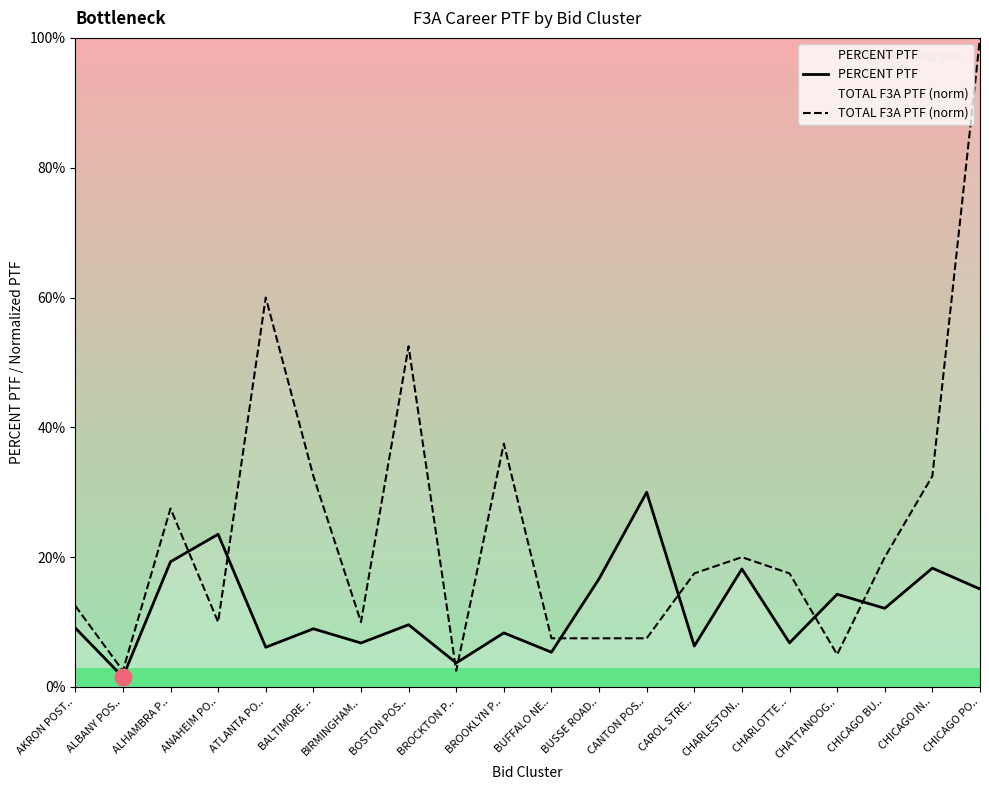

Which has a higher value, ALHAMBRA P.. or CHICAGO PO..?

ALHAMBRA P..